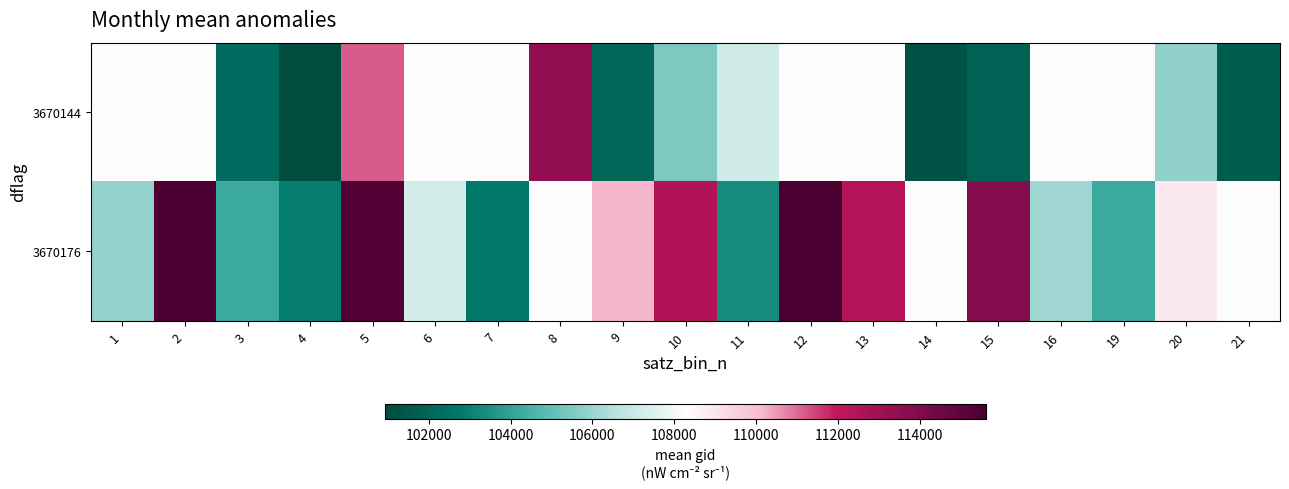

What is the difference between the highest and lowest values at 8?

5179.2